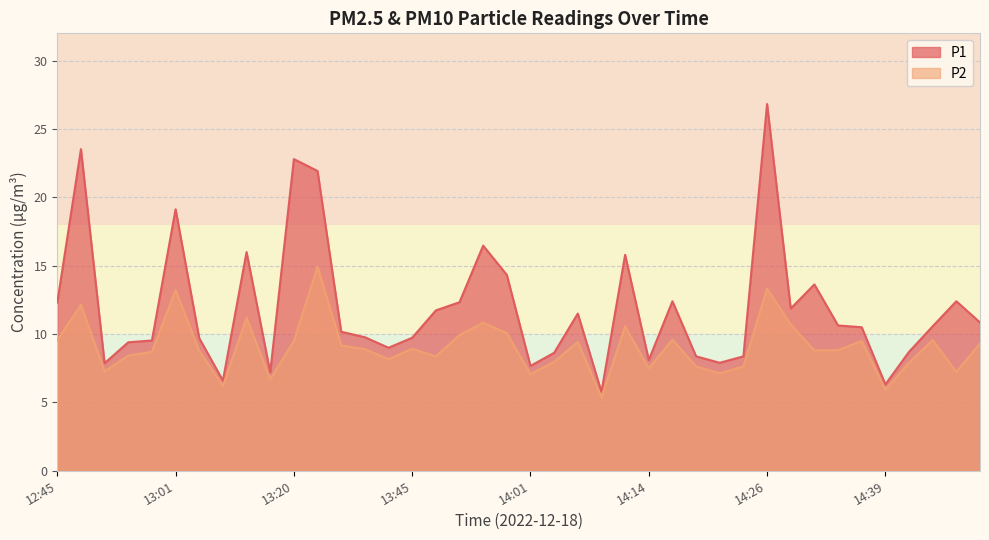

True or false: P2 and P1 cross at least once.

False